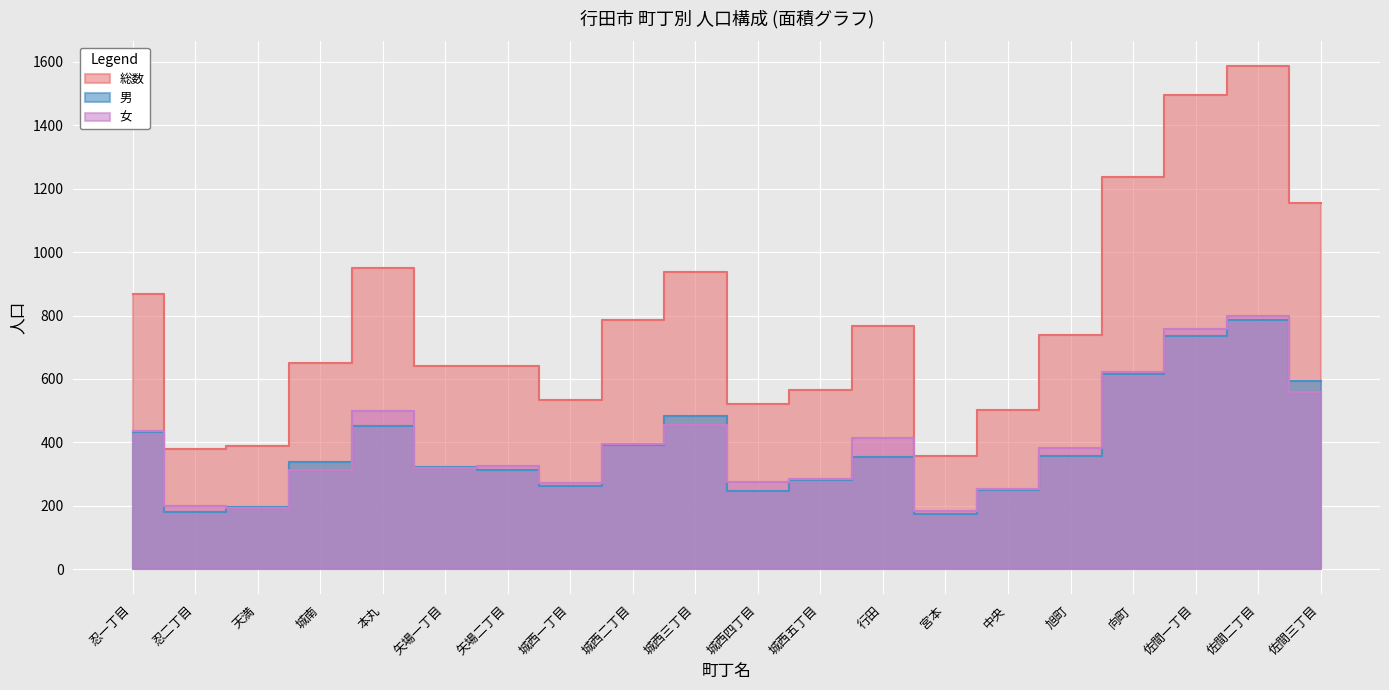

How many lines are shown in the chart?

3